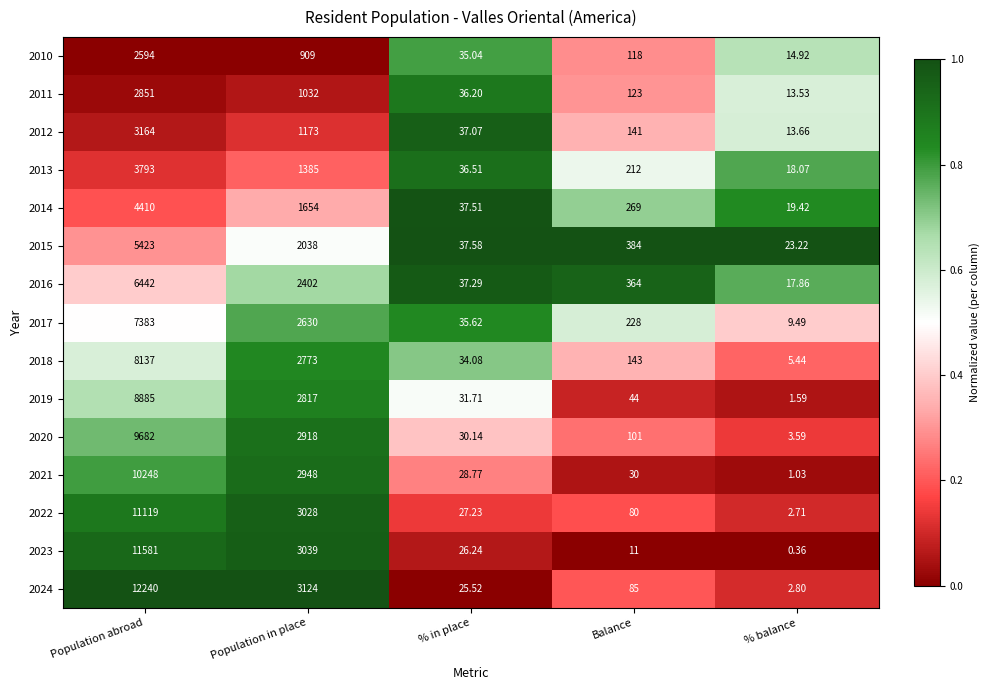

Where is 2017 nearest to the value 3696?

Population in place